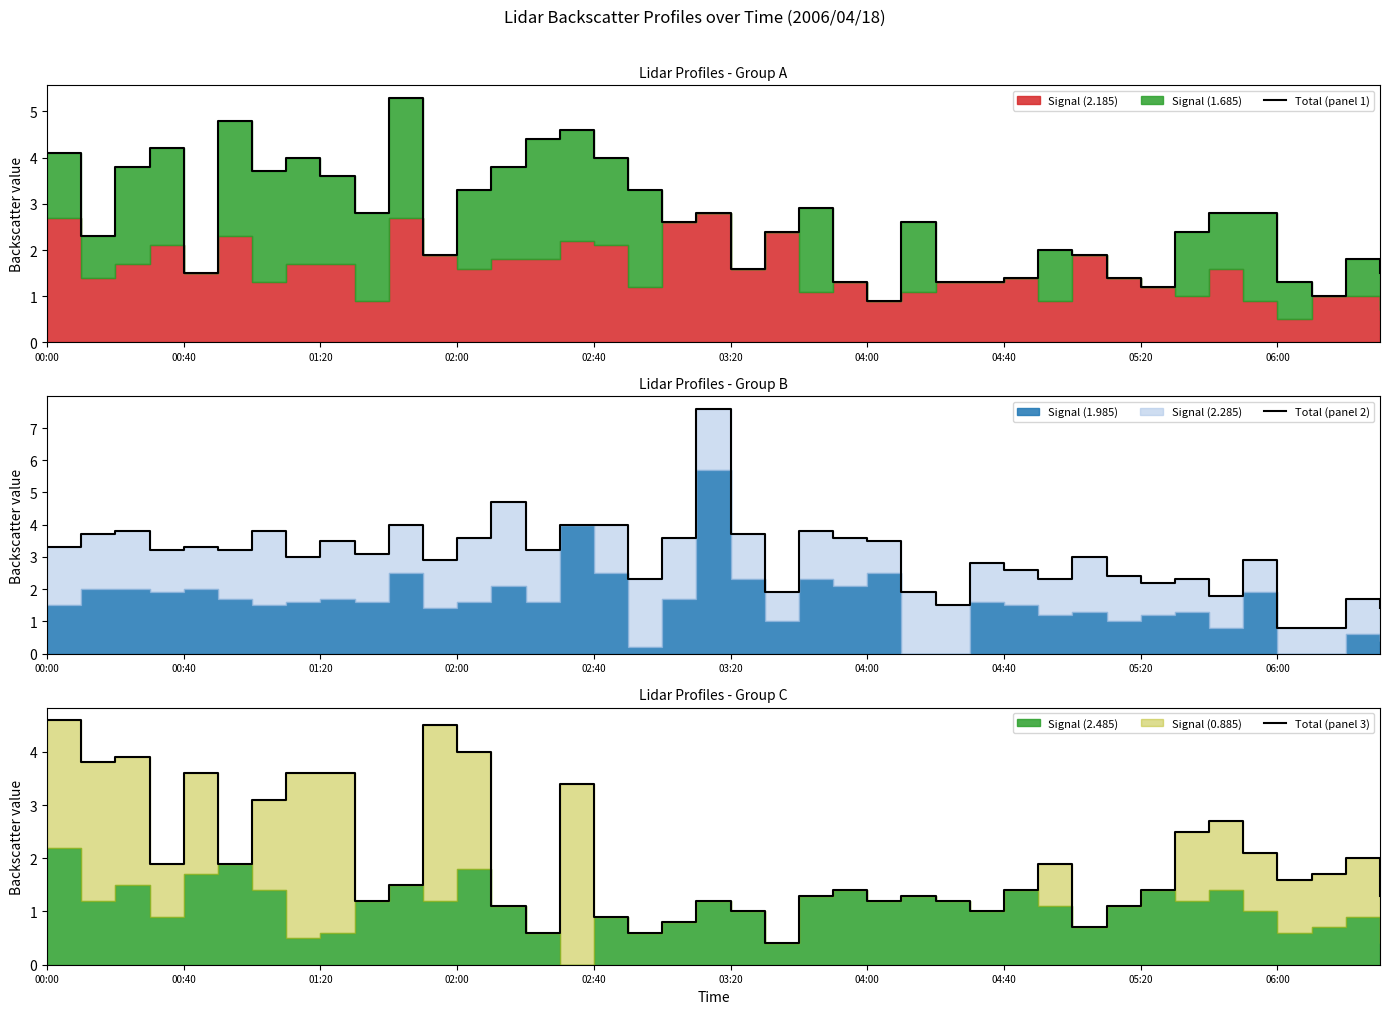

What is the average value of the Total (panel 2) series?

3.0